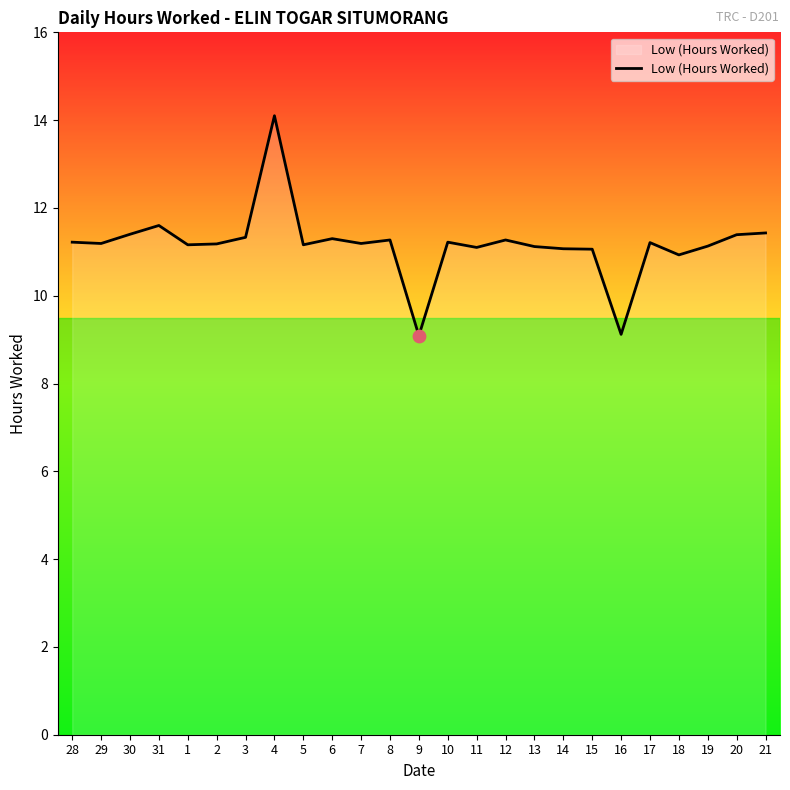

Which has a higher value, 15 or 21?

21